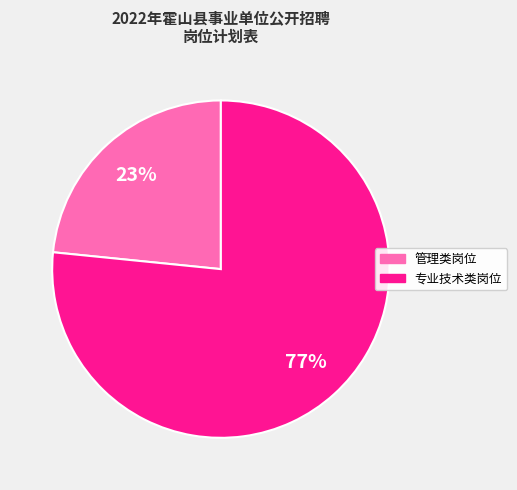

Rank the categories by value from highest to lowest.

专业技术类岗位, 管理类岗位